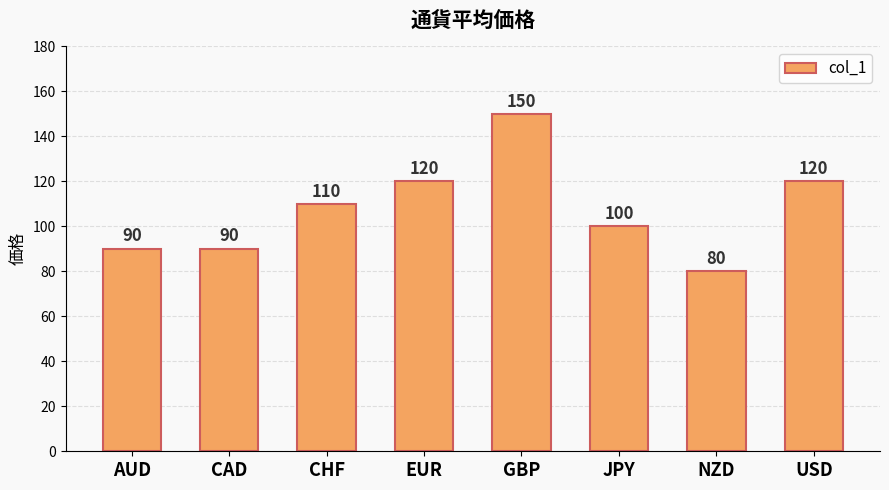

Reading right to left, transcribe all the data shown in this chart.

120	80	100	150	120	110	90	90